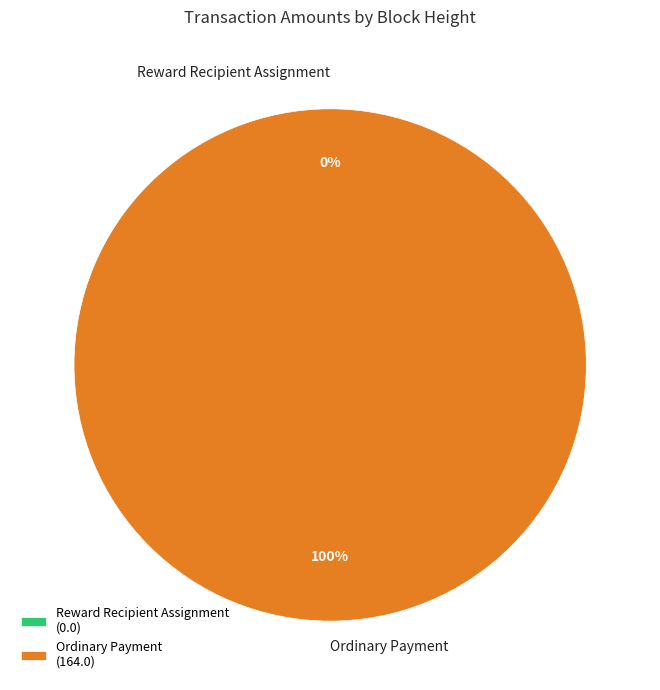

Do 892730 and 892751 together represent more than half of the pie?

Yes